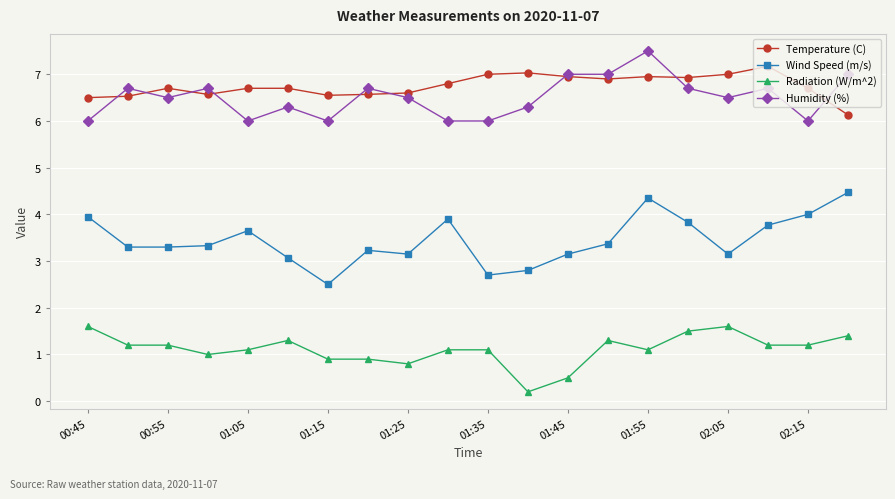

True or false: Radiation (W/m^2) and Wind Speed (m/s) intersect in this chart.

False